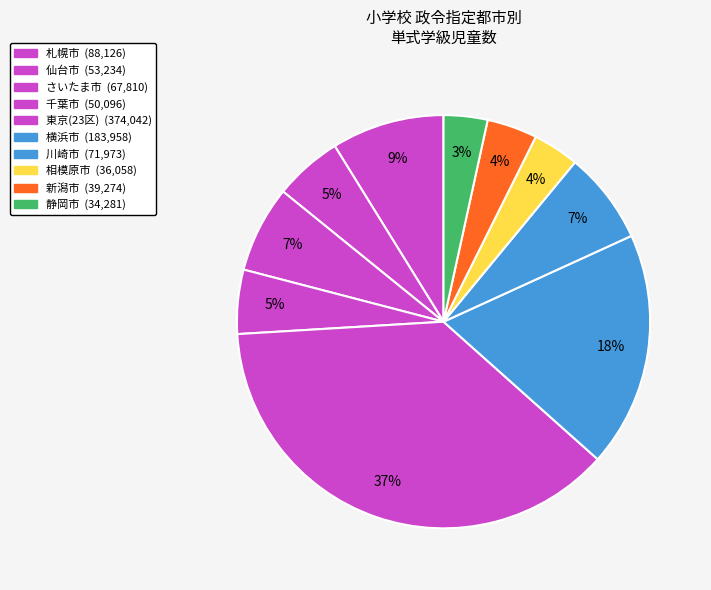

How many segments does this pie chart have?

10